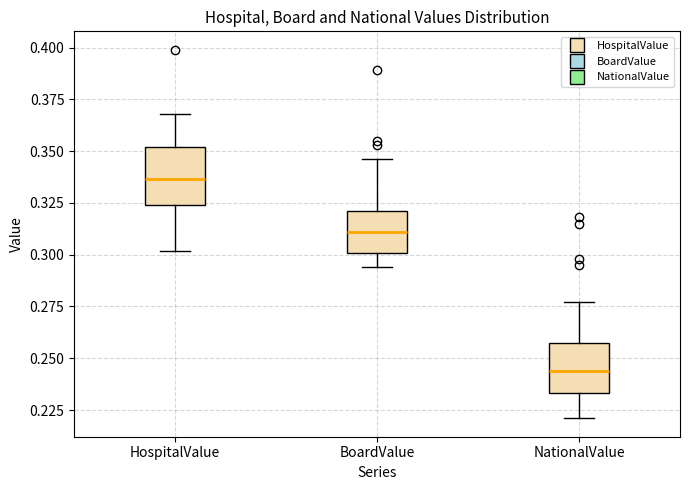

Reading left to right, transcribe this box plot: for each box, give where its median line is, the range the box spans, and where its two whiskers end, as read against the y-axis. The values are not printed on the chart, so give them approximately, as read against the axis.

HospitalValue: median 0.335, box 0.325 to 0.350, whiskers 0.300 to 0.370
BoardValue: median 0.310, box 0.300 to 0.320, whiskers 0.295 to 0.345
NationalValue: median 0.245, box 0.235 to 0.255, whiskers 0.220 to 0.275